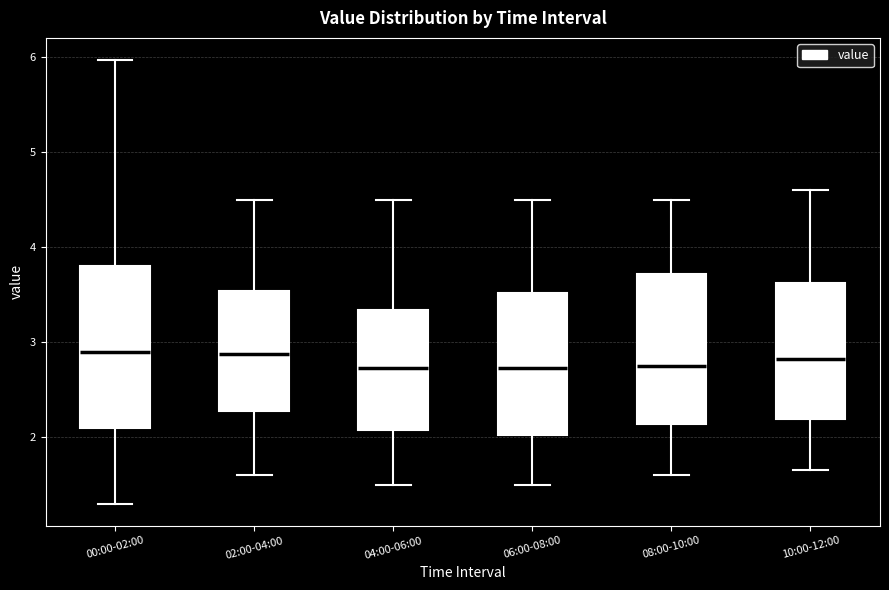

Reading left to right, read every box against the y-axis: the position of its median line, the range the box covers, and the ends of its whiskers. The values are not printed on the chart, so give them approximately, as read against the axis.

00:00-02:00: median 2.9, box 2.1 to 3.8, whiskers 1.3 to 6.0
02:00-04:00: median 2.9, box 2.3 to 3.5, whiskers 1.6 to 4.5
04:00-06:00: median 2.7, box 2.1 to 3.3, whiskers 1.5 to 4.5
06:00-08:00: median 2.7, box 2.0 to 3.5, whiskers 1.5 to 4.5
08:00-10:00: median 2.8, box 2.1 to 3.7, whiskers 1.6 to 4.5
10:00-12:00: median 2.8, box 2.2 to 3.6, whiskers 1.7 to 4.6